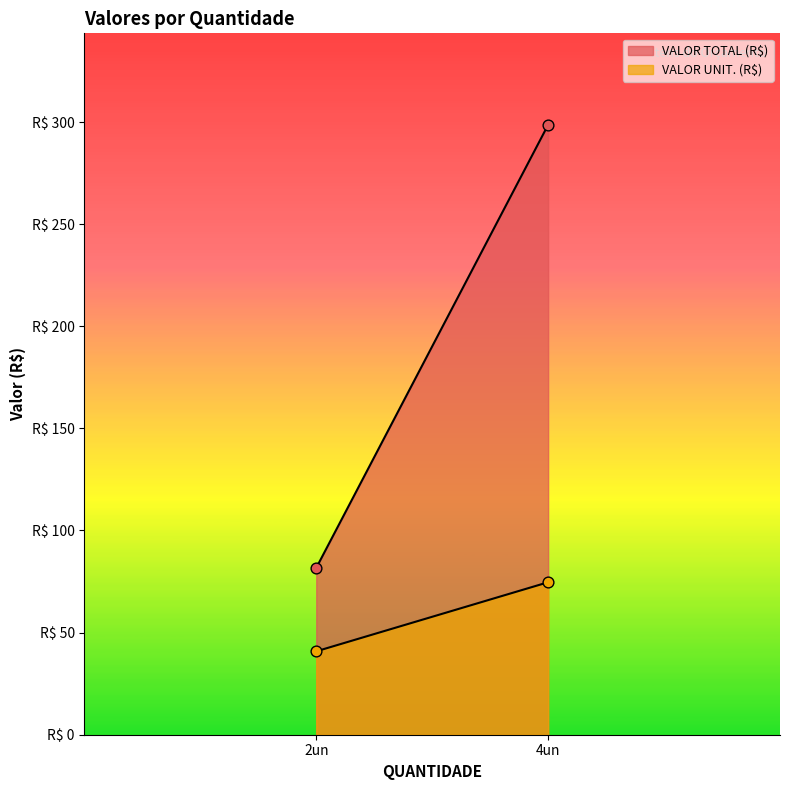

Which series contains the highest Y value?

VALOR TOTAL (R$)